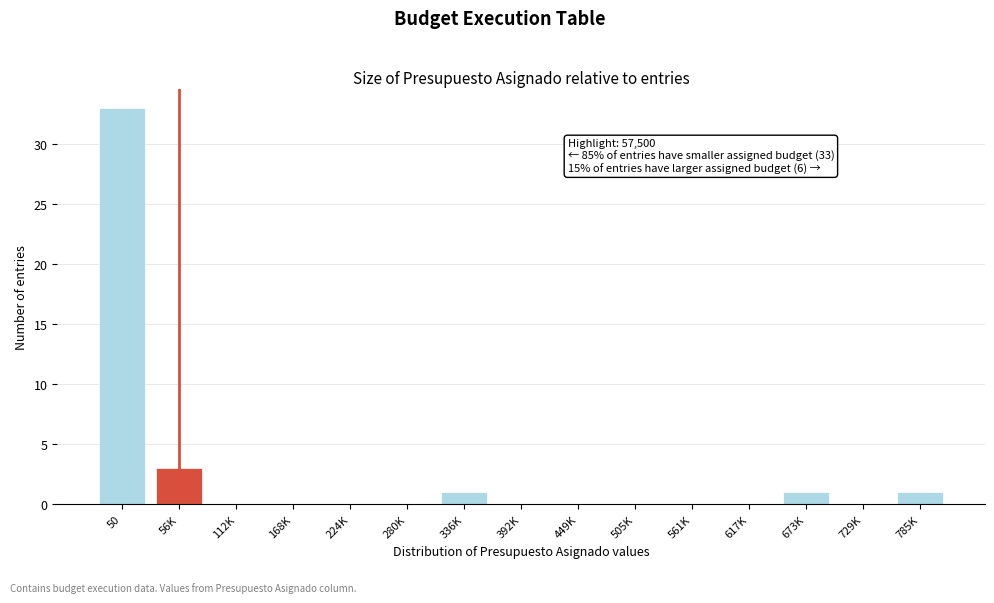

Reading right to left, extract all data points from this chart.

785K=1	729K=0	673K=1	617K=0	561K=0	505K=0	449K=0	392K=0	336K=1	280K=0	224K=0	168K=0	112K=0	56K=3	50=33